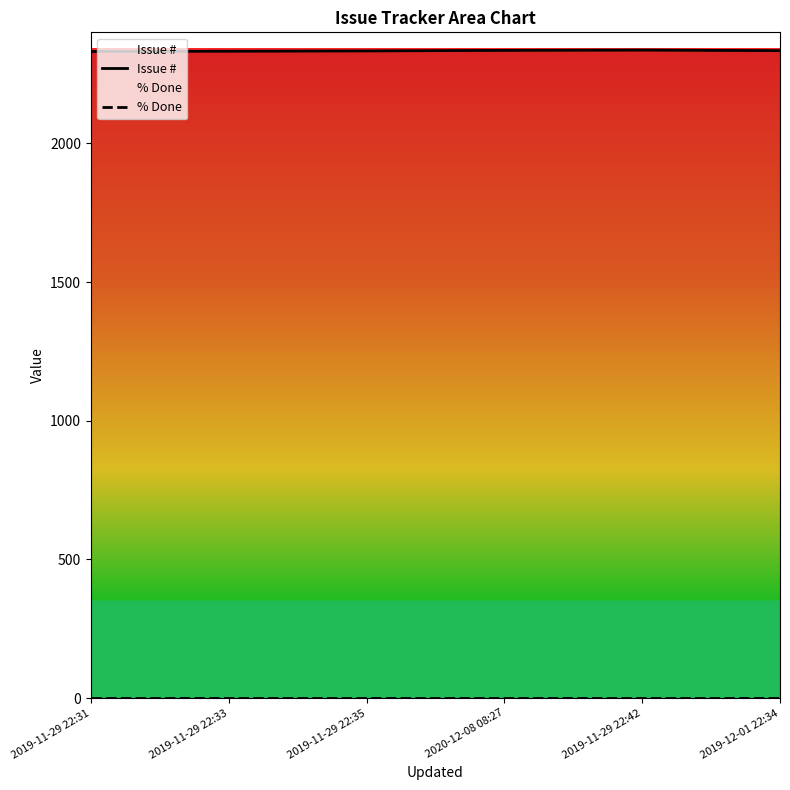

True or false: Issue # has more than 2 points higher than both neighbors.

False